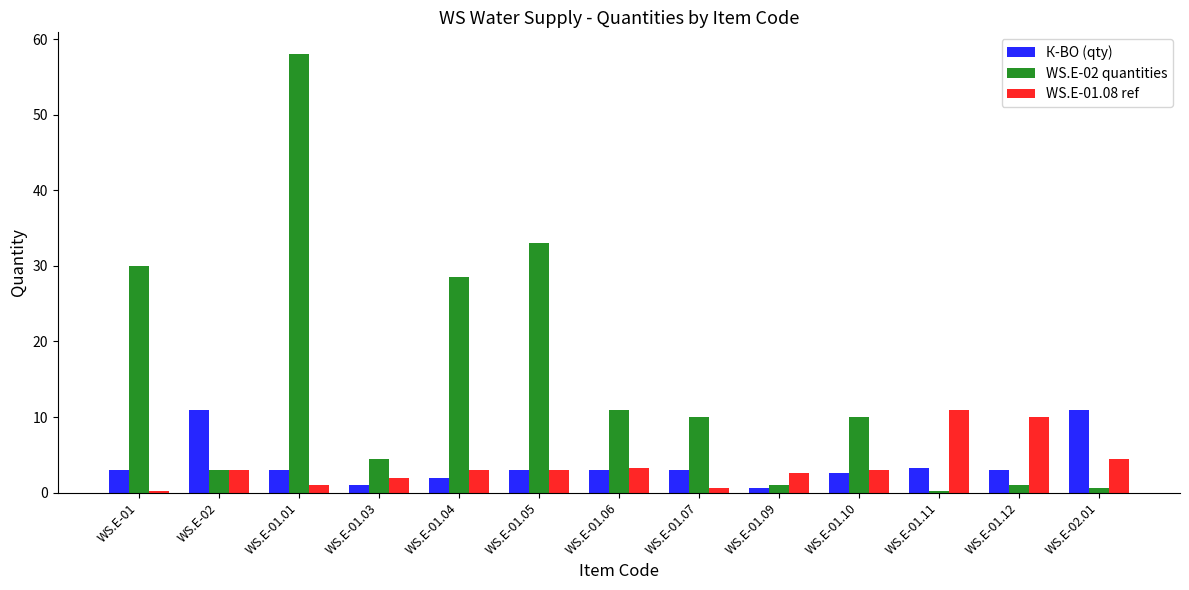

Between WS.E-01 and WS.E-01.06, which series saw the biggest shift?

WS.E-02 quantities